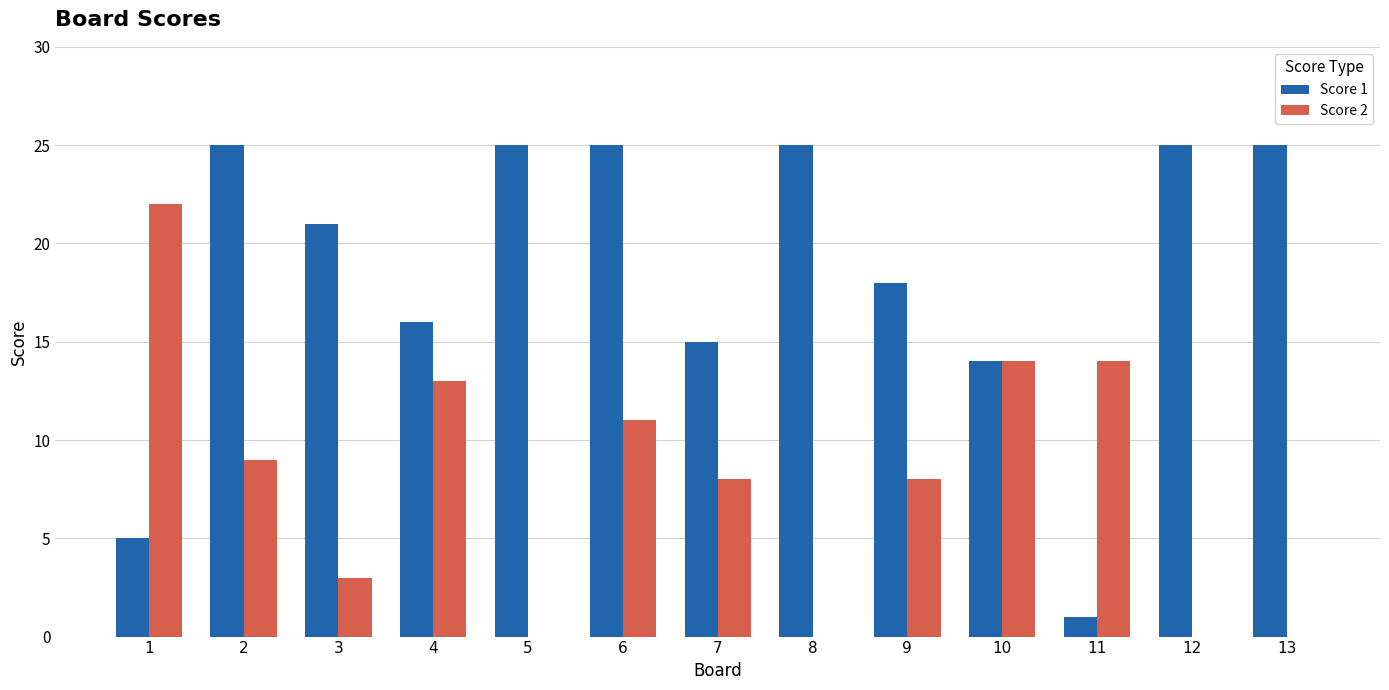

The Score 1 series shows 1 at 11. True or false?

True